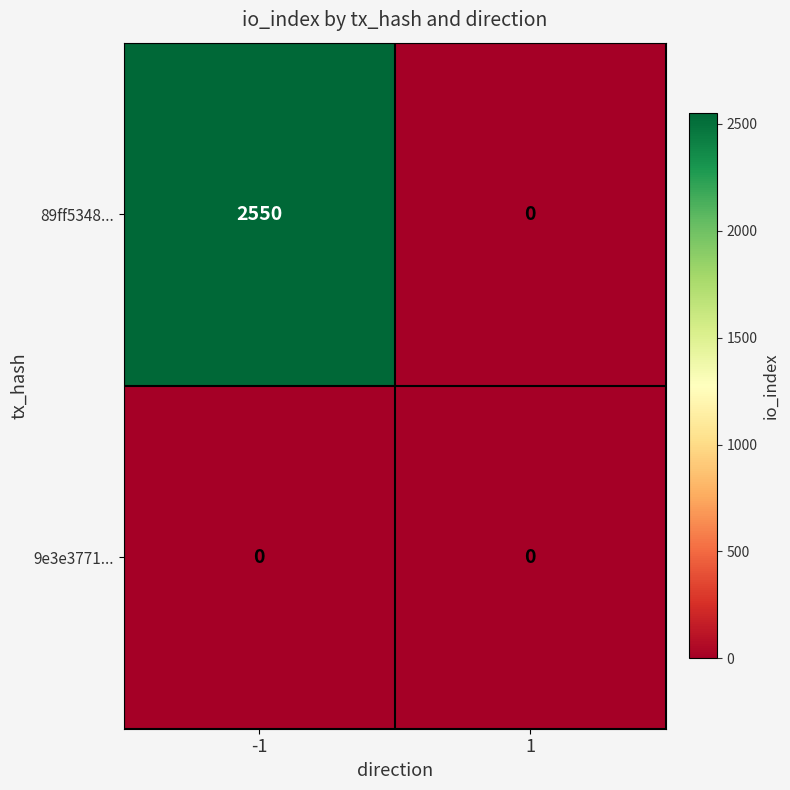

Which series has the largest range (max minus min)?

89ff5348...